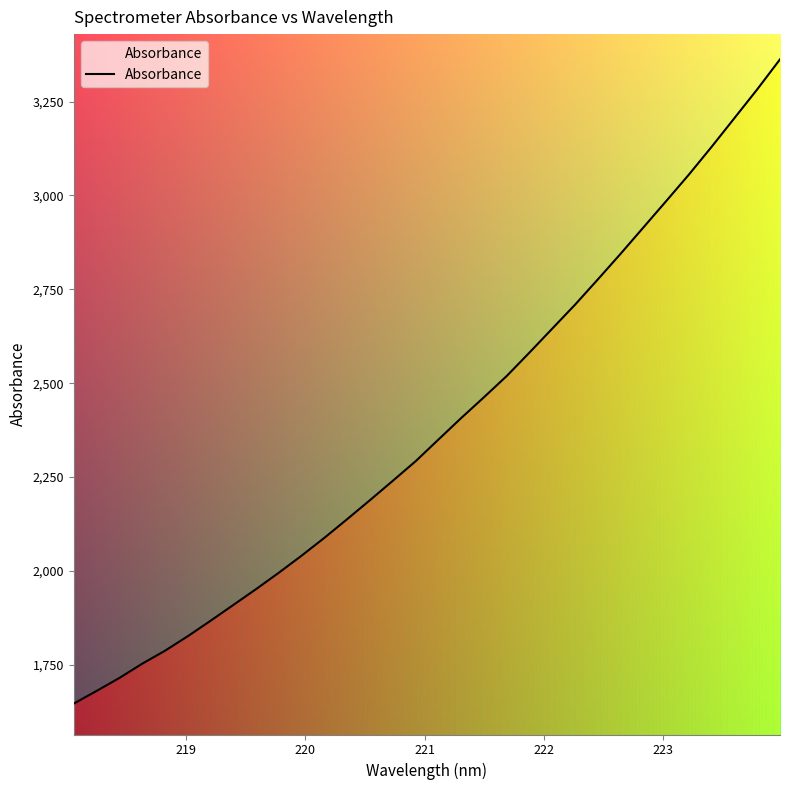

What is the smallest value displayed?

1646.5